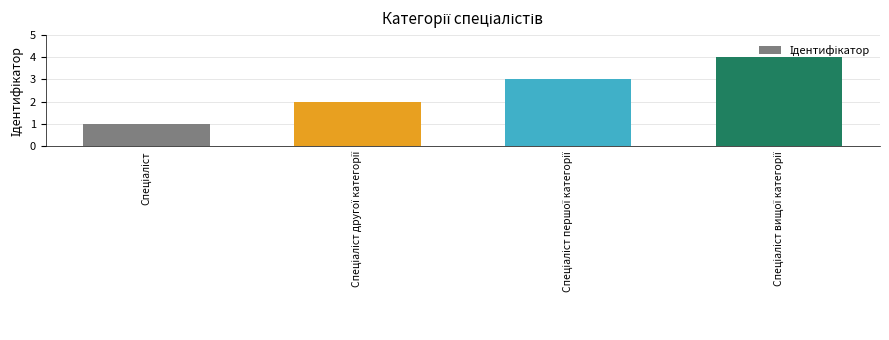

What is the greatest value displayed?

4